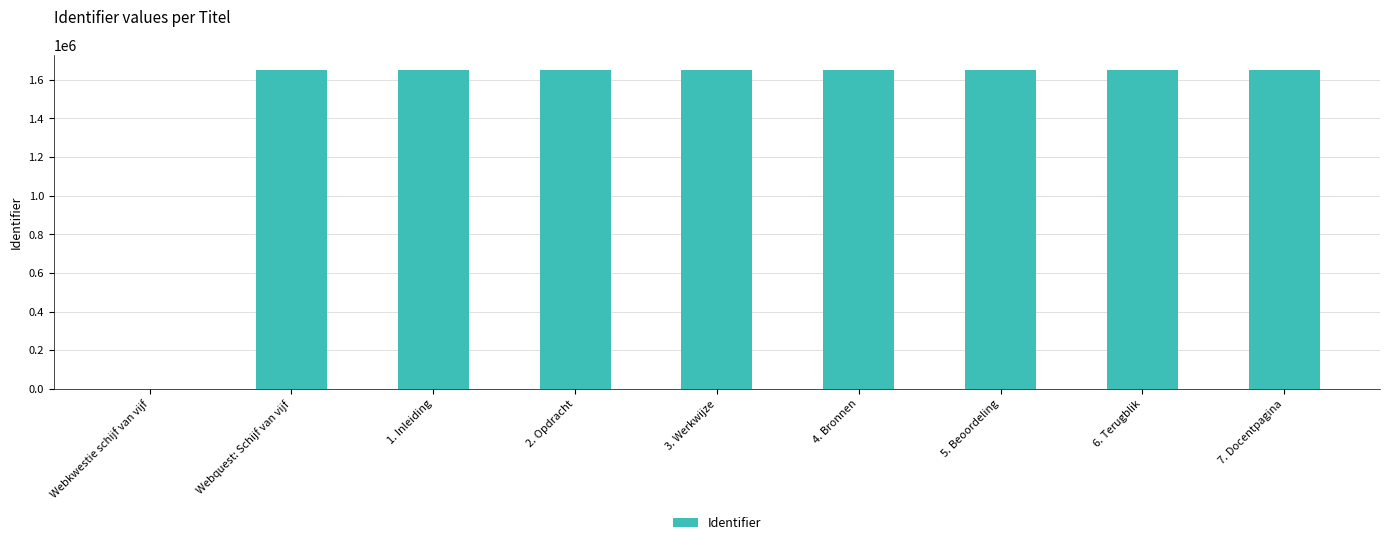

What is the maximum value shown in the chart?

1648279